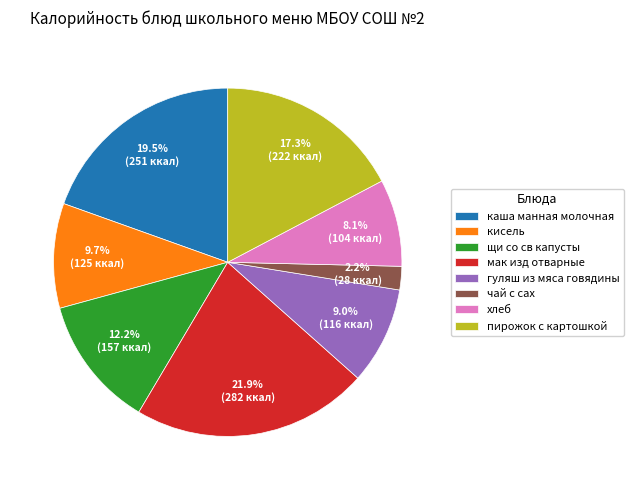

Rank the categories by value from highest to lowest.

мак изд отварные, каша манная молочная, пирожок с картошкой, щи со св капусты, кисель, гуляш из мяса говядины, хлеб, чай с сах